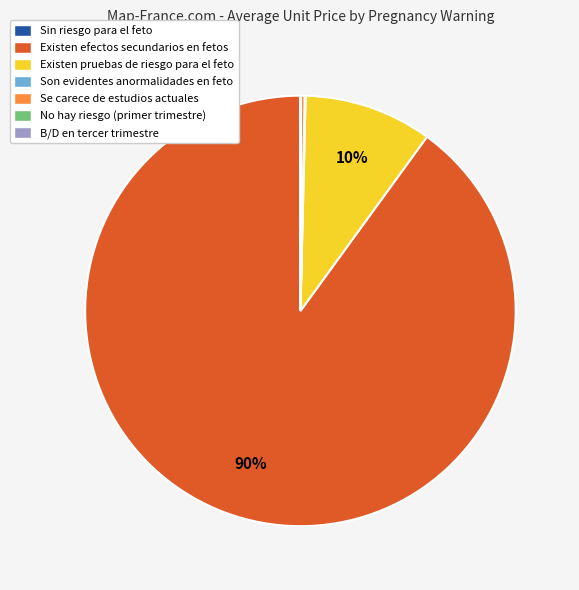

Is there any slice that represents more than half of the pie?

Yes